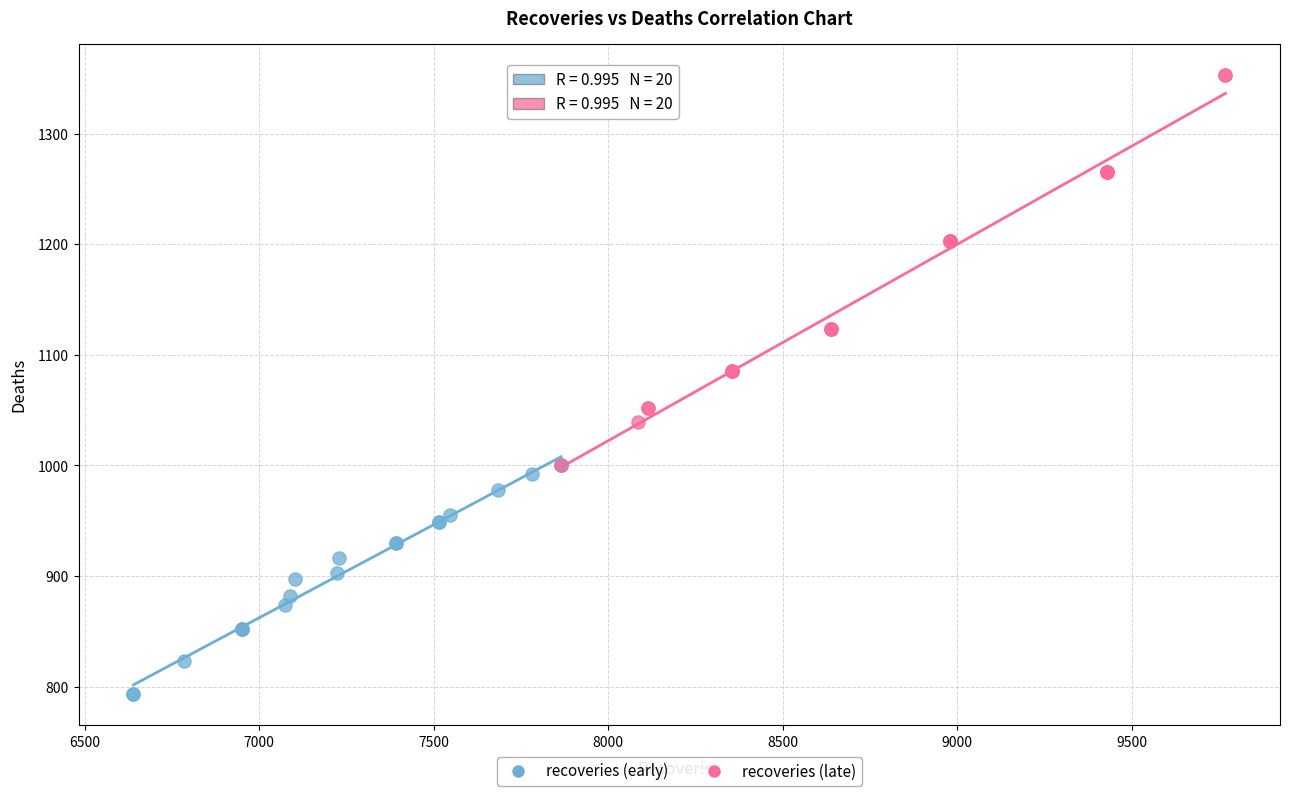

Which series reaches the minimum Y coordinate?

recoveries (early)